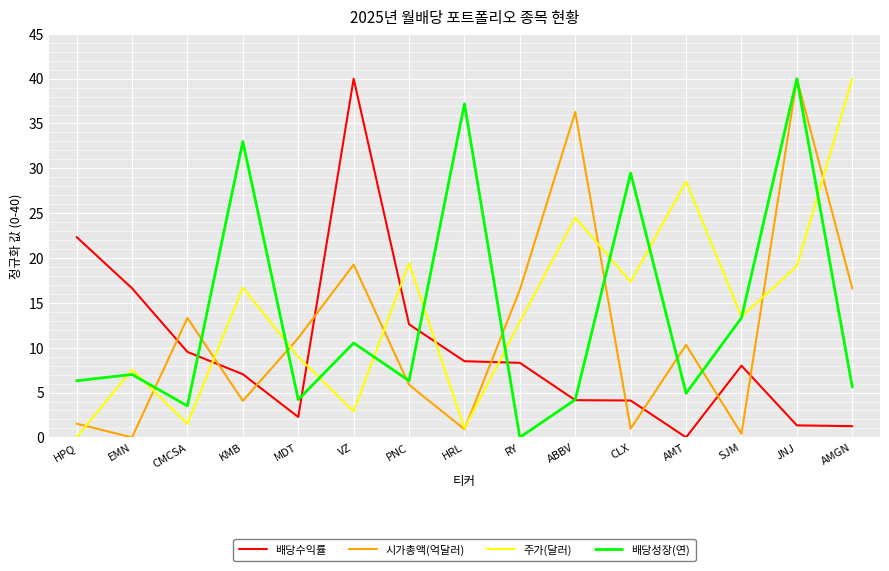

At which label does 배당수익률 reach its peak?

VZ